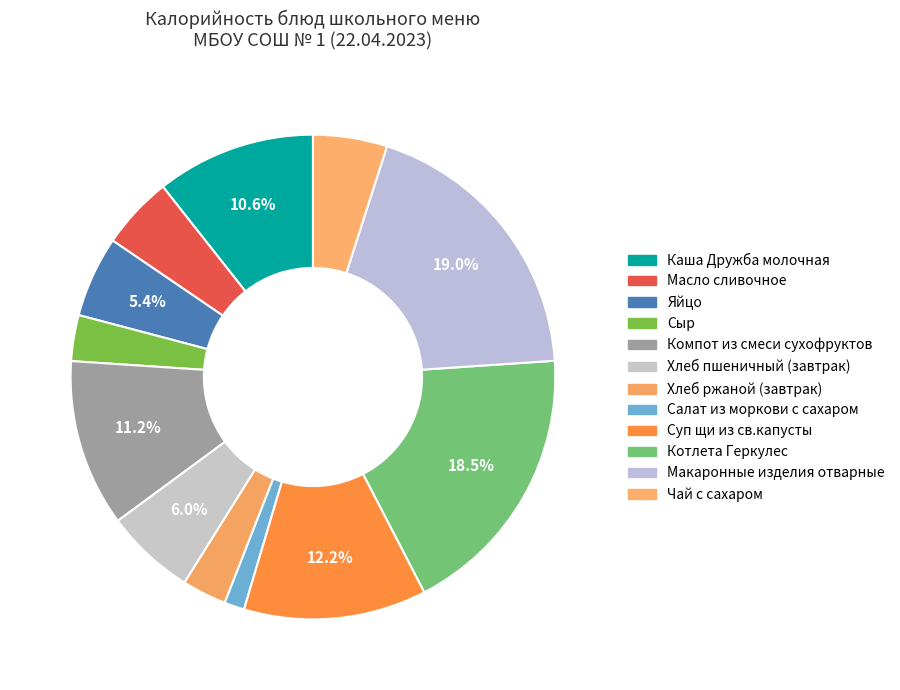

Which has a higher value, Макаронные изделия отварные or Суп щи из св.капусты?

Макаронные изделия отварные